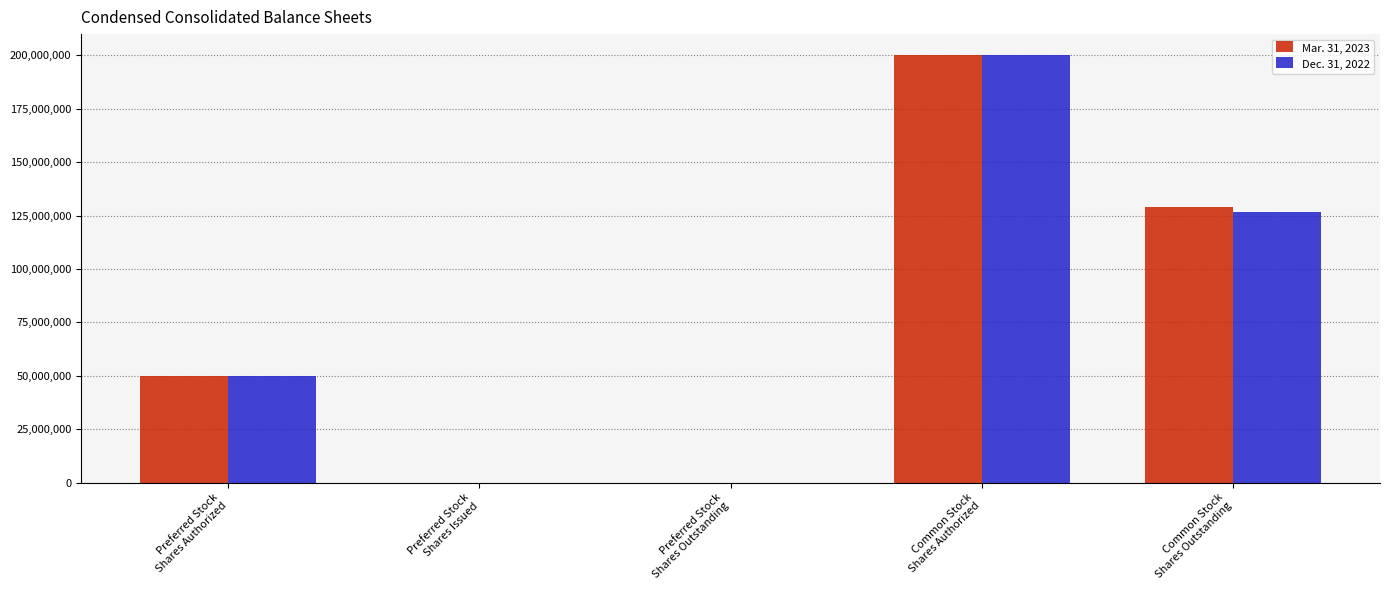

Does the chart contain stacked bars?

No